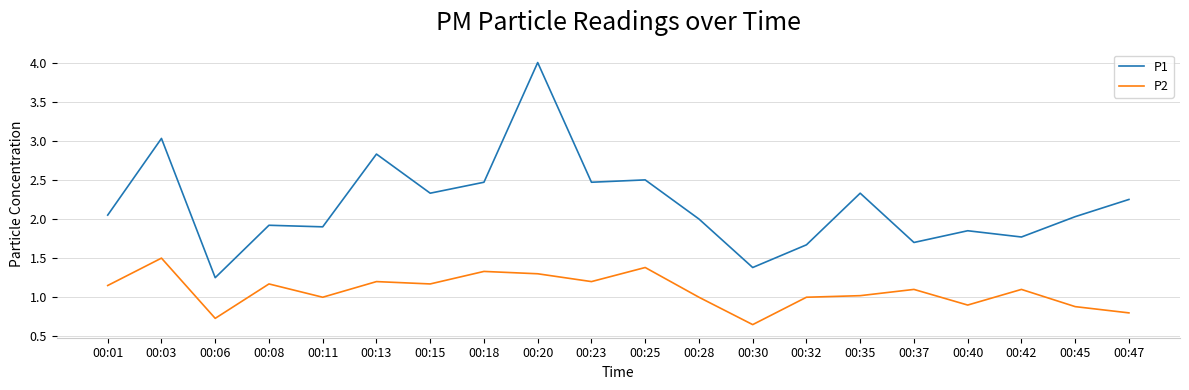

What are all the series names shown in the legend?

P1, P2